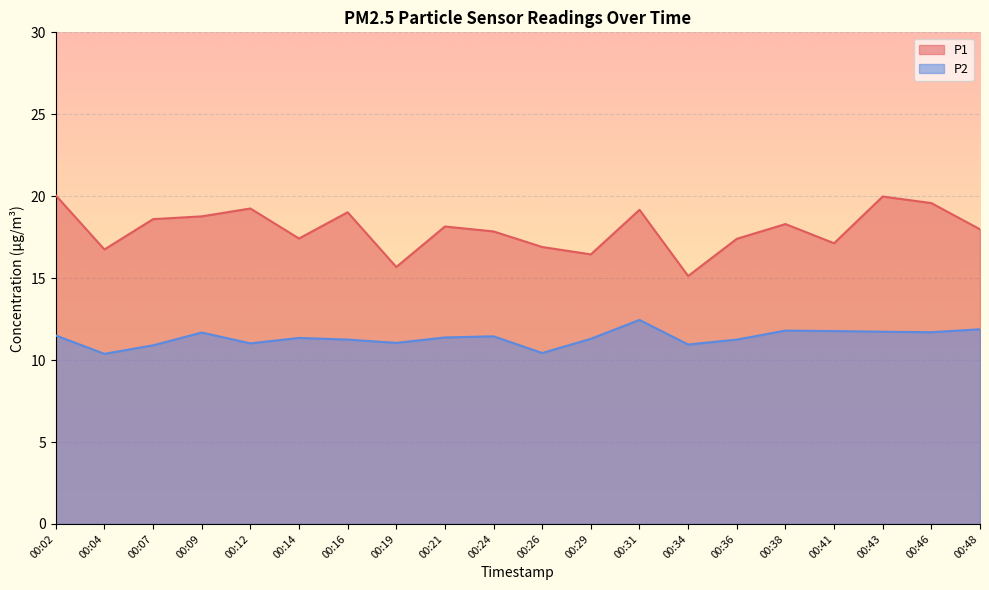

Reading left to right, what are all the values shown in this chart?

P1: 20.1	16.8	18.6	18.8	19.2	17.4	19.0	15.7	18.1	17.9	16.9	16.4	19.2	15.1	17.4	18.3	17.1	20.0	19.6	18.0
P2: 11.5	10.4	10.9	11.7	11.0	11.3	11.2	11.1	11.4	11.4	10.4	11.3	12.4	10.9	11.2	11.8	11.8	11.7	11.7	11.9